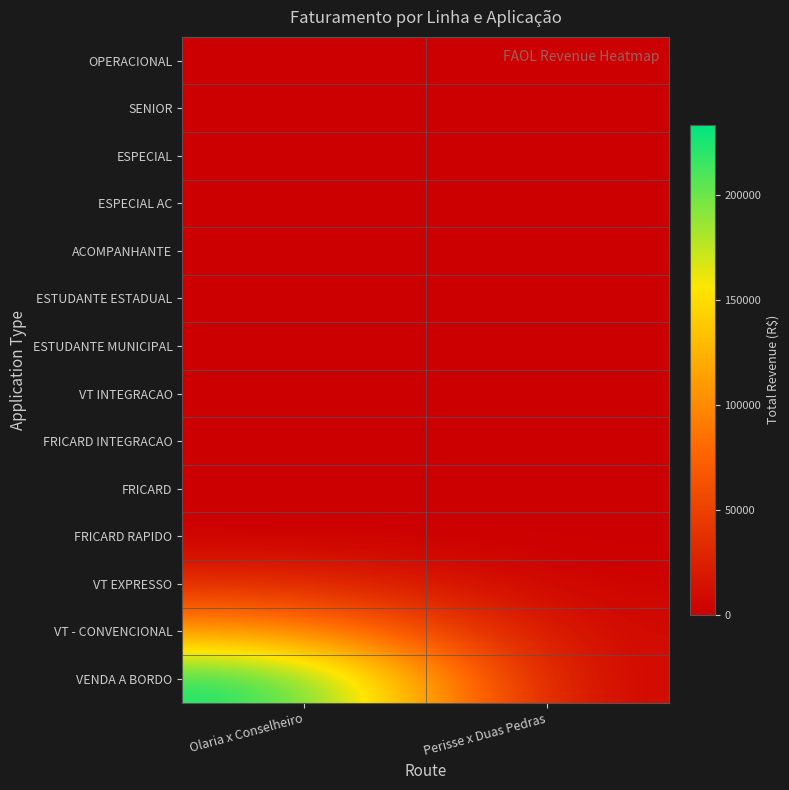

What is the difference between the highest and lowest values at Perisse x Duas Pedras?

5684.1